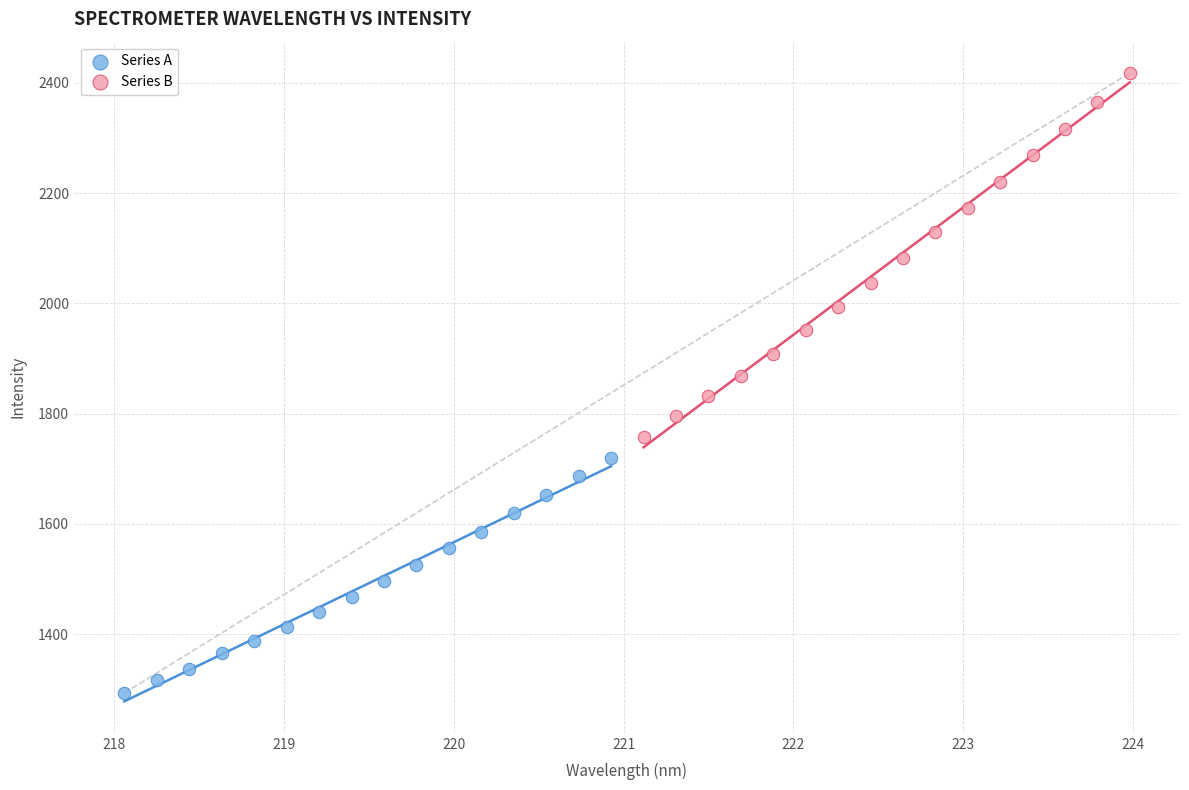

Which series reaches the minimum Y coordinate?

Series A